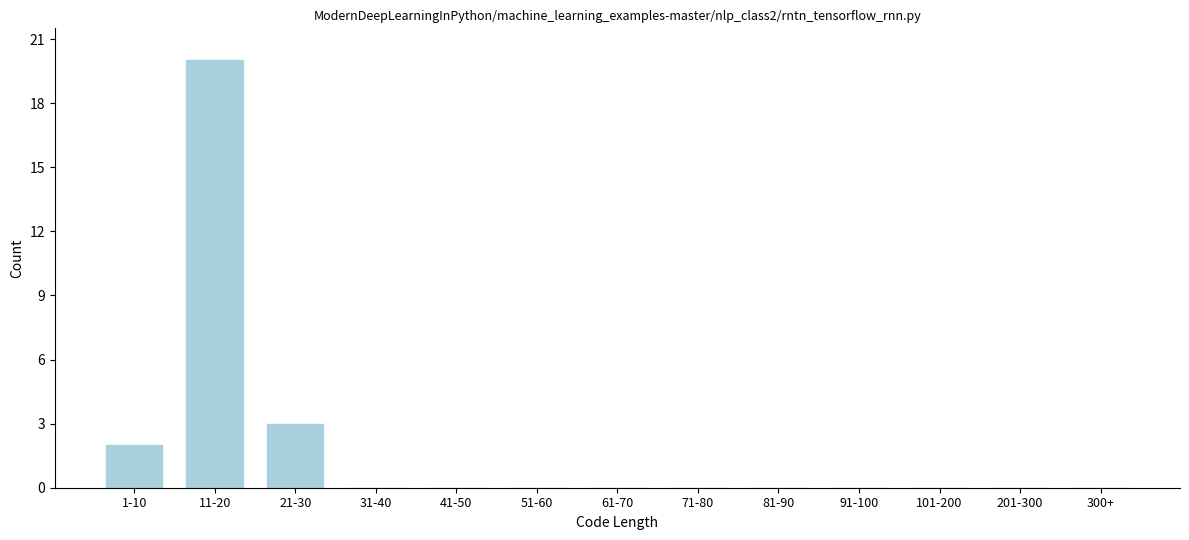

Reading right to left, list all the values displayed in this chart.

300+=0	201-300=0	101-200=0	91-100=0	81-90=0	71-80=0	61-70=0	51-60=0	41-50=0	31-40=0	21-30=3	11-20=20	1-10=2